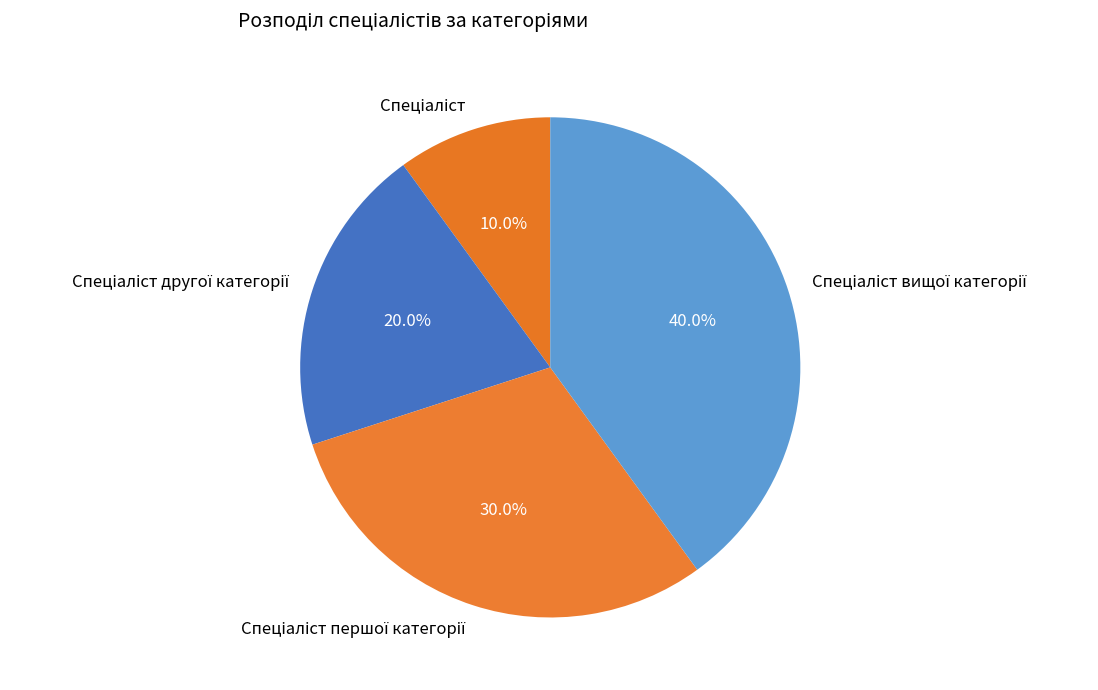

Is there any slice that represents more than half of the pie?

No